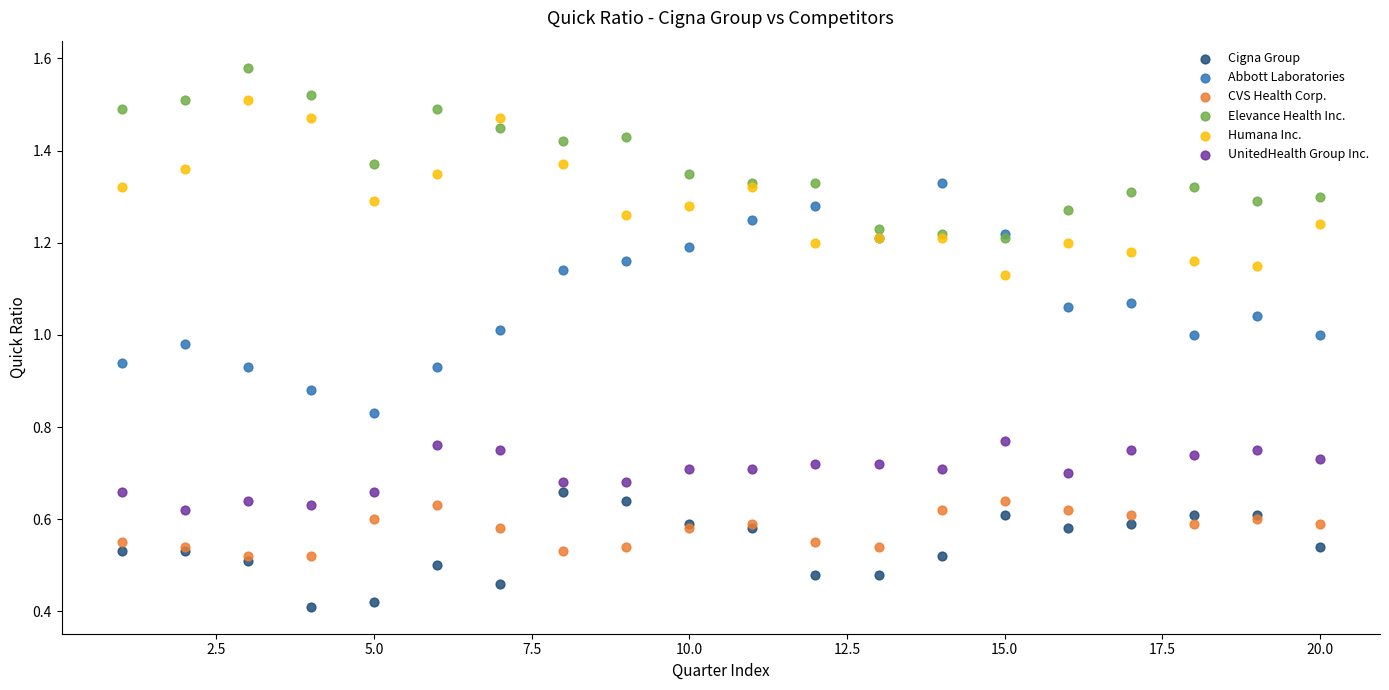

What are all the series names shown in the legend?

Cigna Group, Abbott Laboratories, CVS Health Corp., Elevance Health Inc., Humana Inc., UnitedHealth Group Inc.